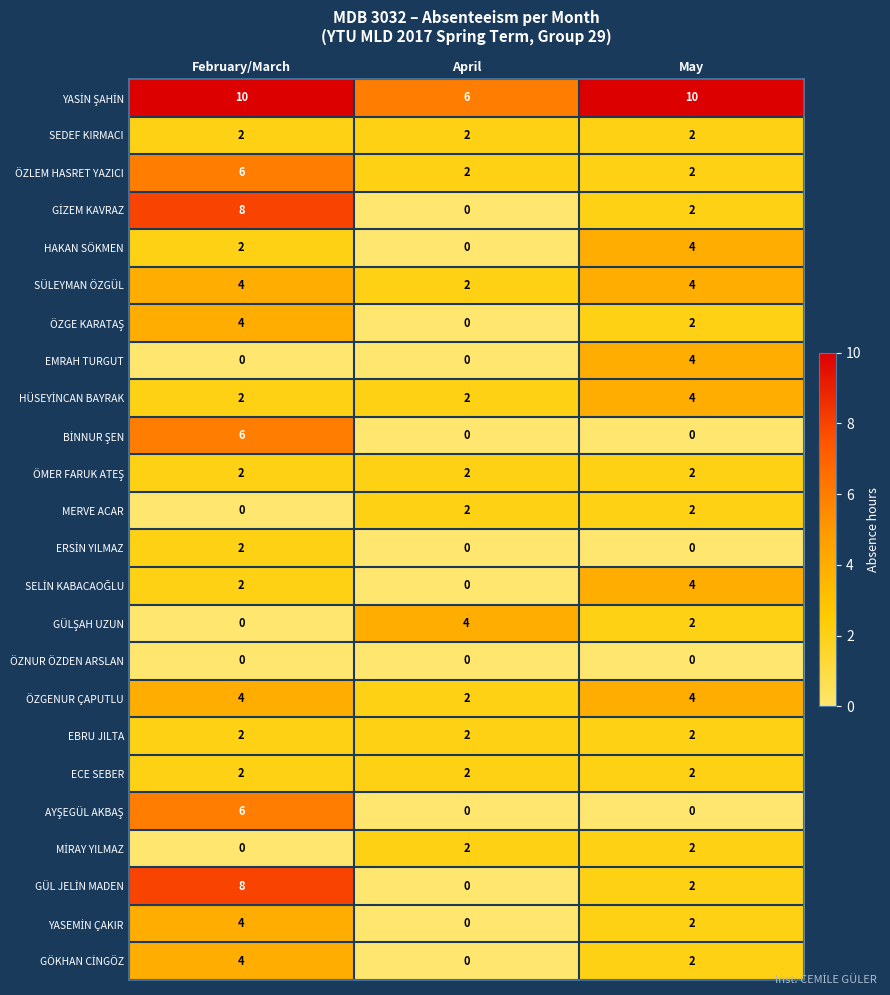

What is the spread (max minus min) of values at February/March?

10